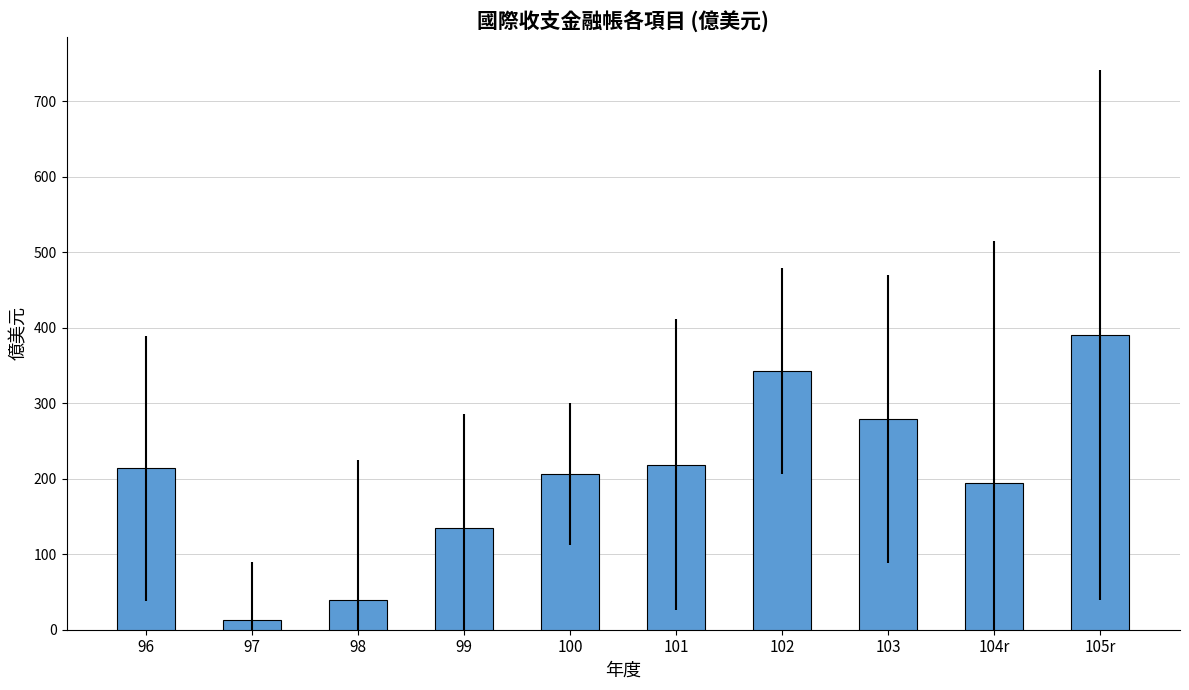

What is the label of the 2nd bar from the right?

104r